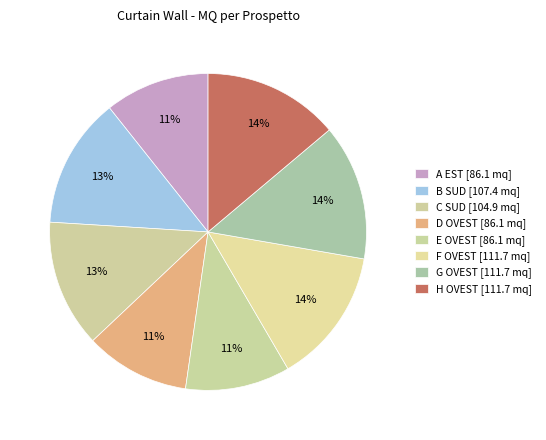

How many segments does this pie chart have?

8